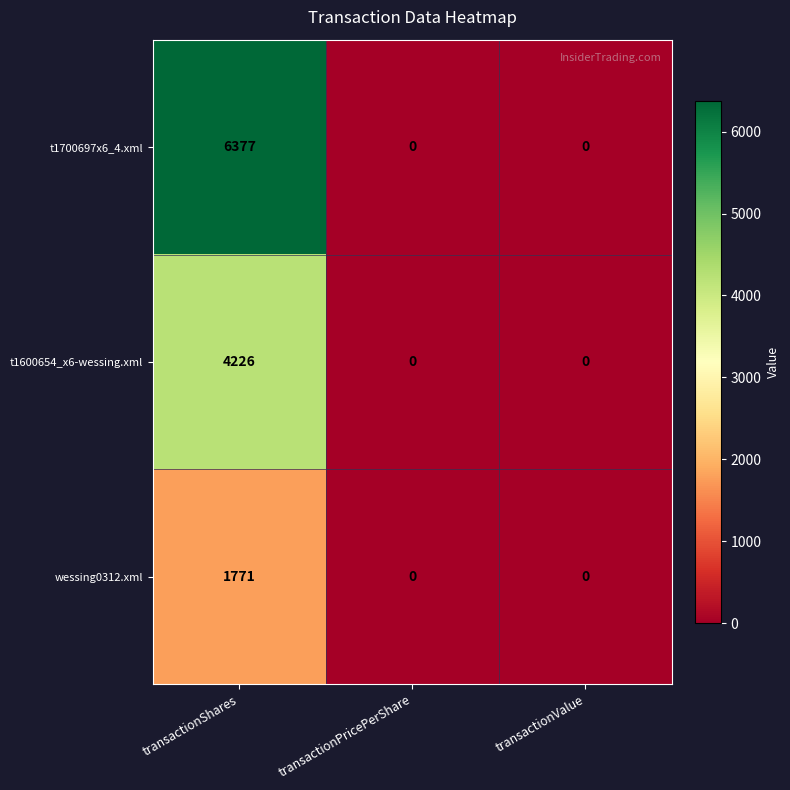

How many wessing0312.xml values are between 0 and 1771?

3